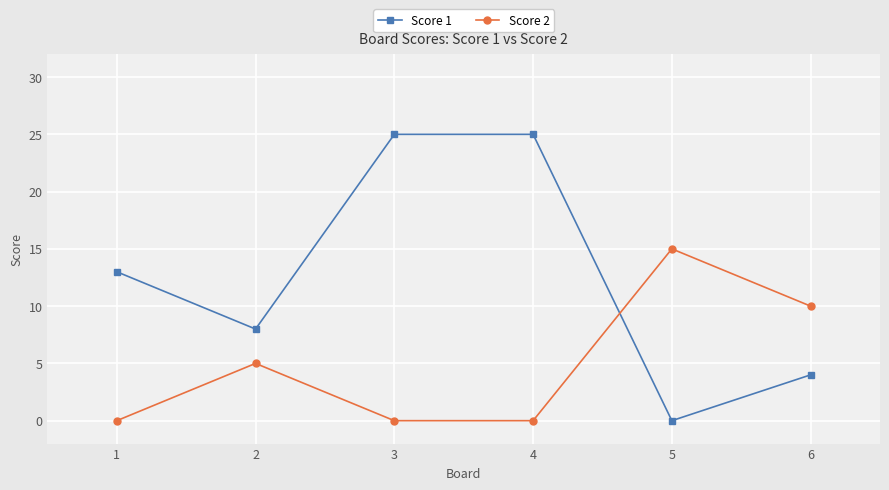

Which series has the widest spread of values?

Score 1